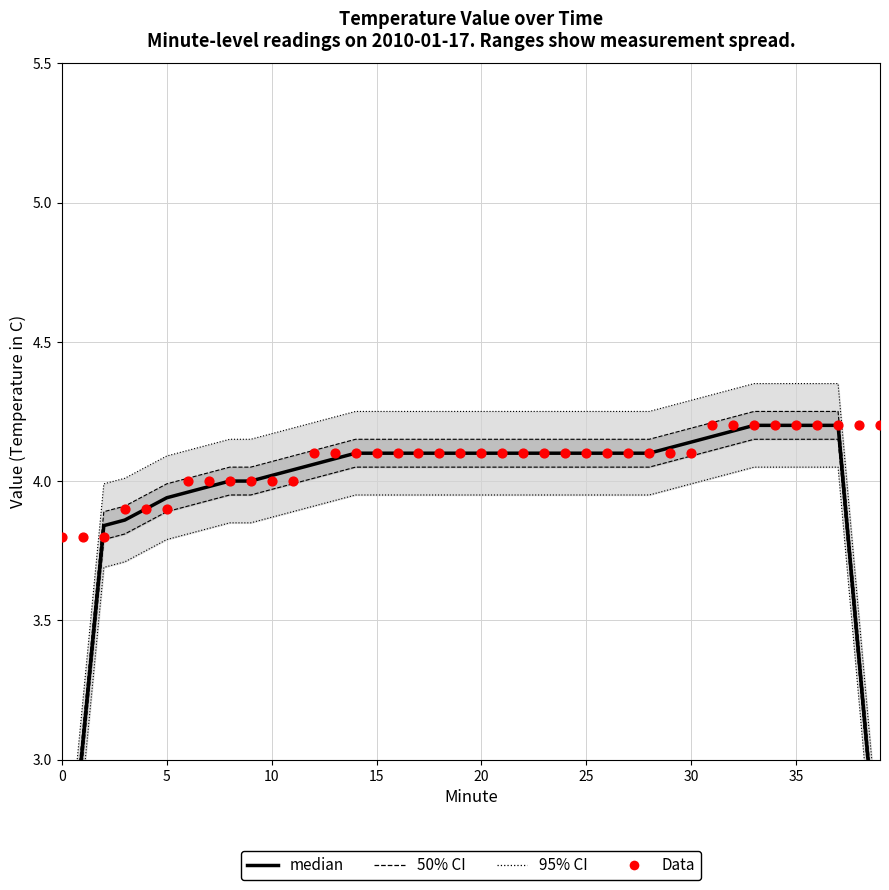

At how many categories does at least one series exceed 3?

40